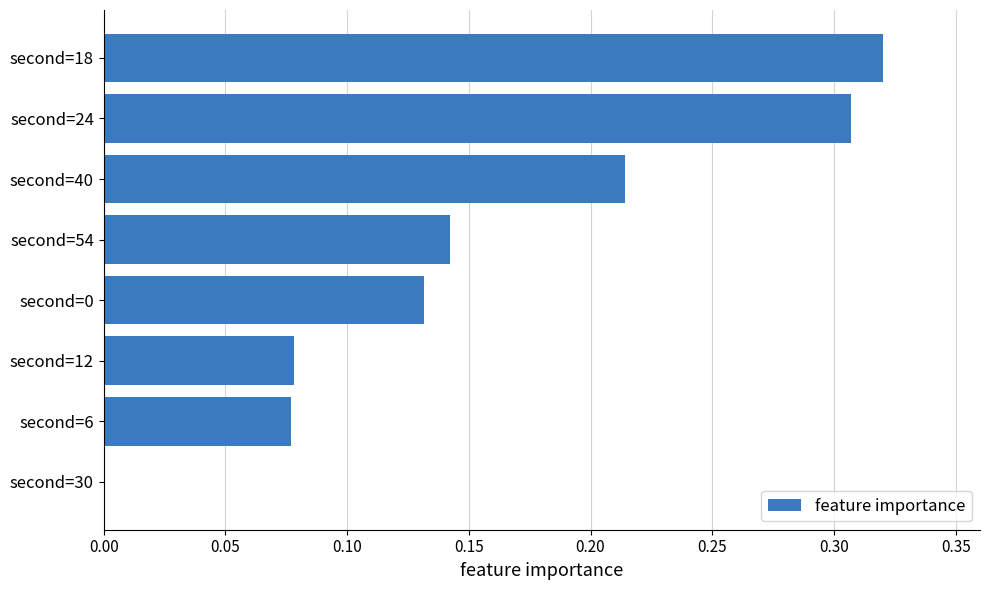

How many distinct data groups are displayed?

1